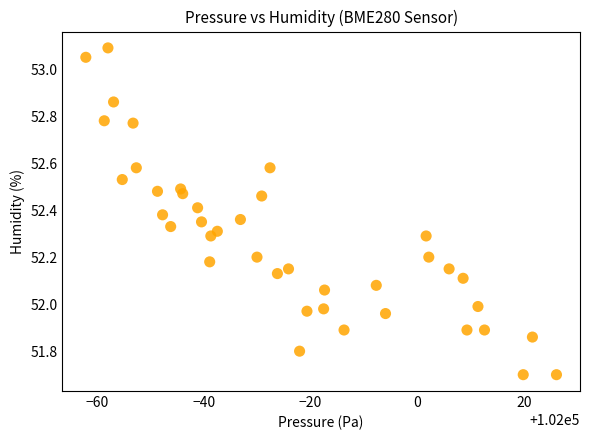

What is the range of X values (max minus min)?

88.1